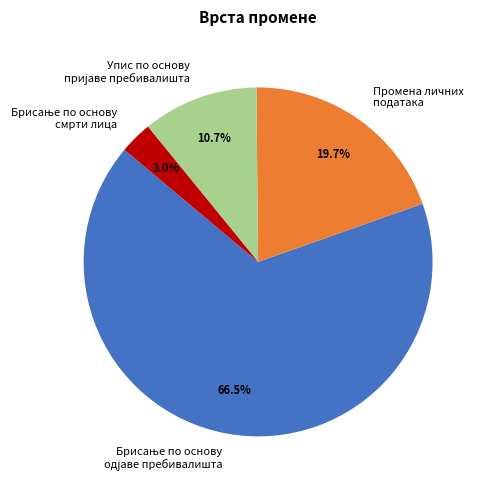

Count the number of slices in the pie.

4